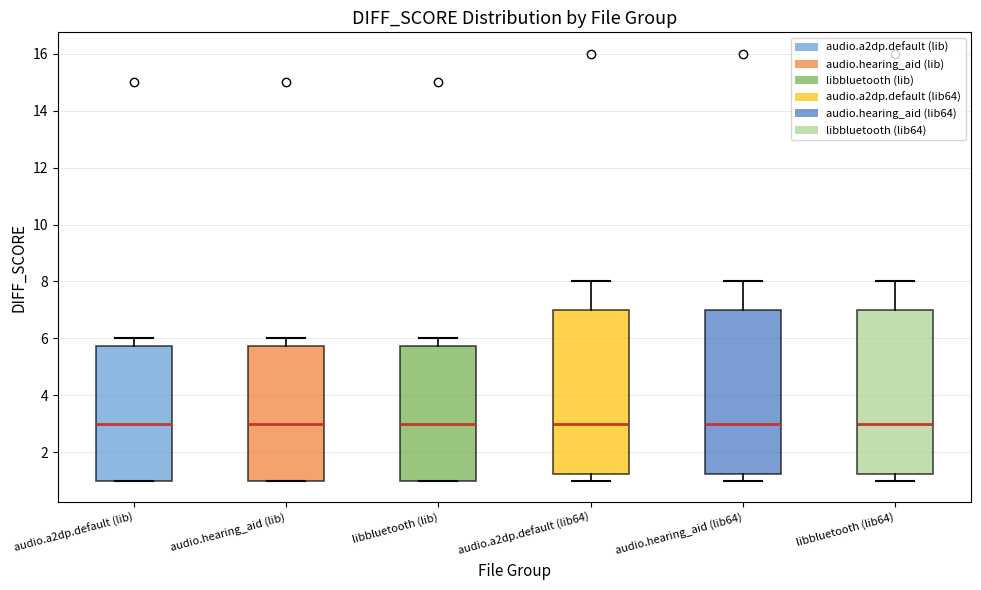

Where does the lower whisker of the box for libbluetooth (lib64) end on the y-axis? The values are not printed on the chart, so give them approximately, as read against the axis.

1.0